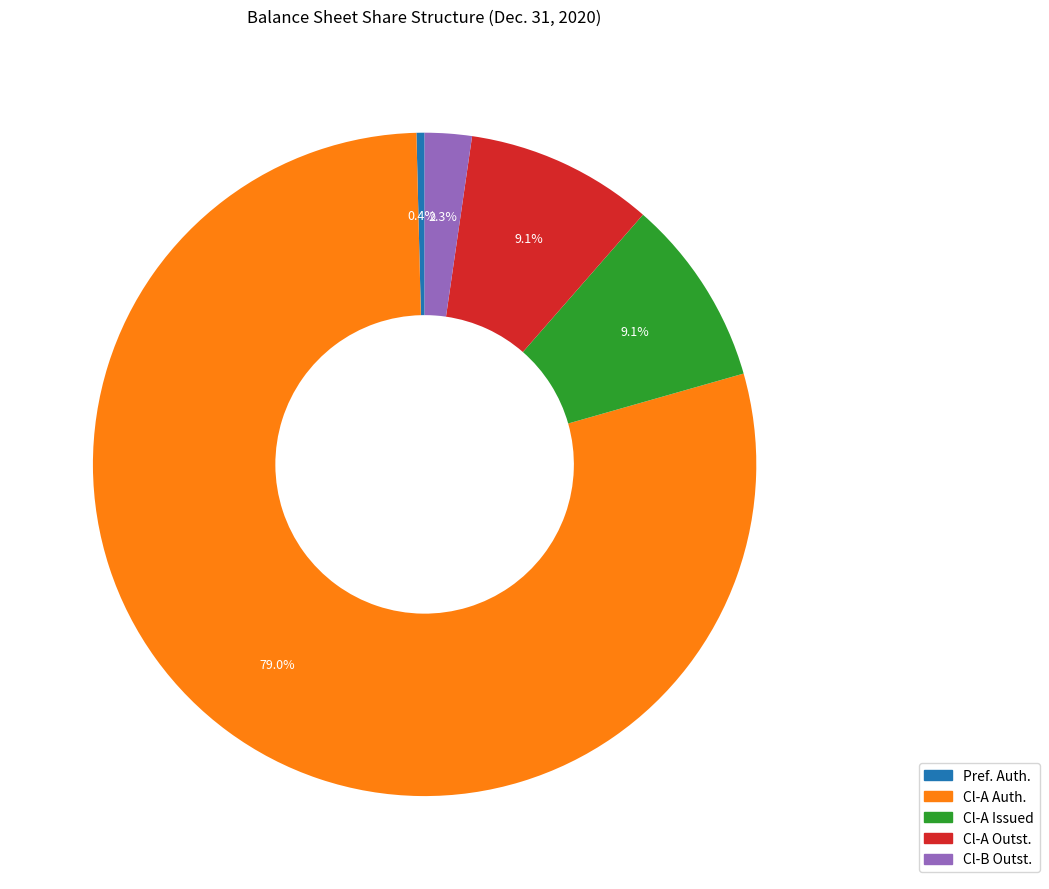

How many slices are in this pie chart?

5